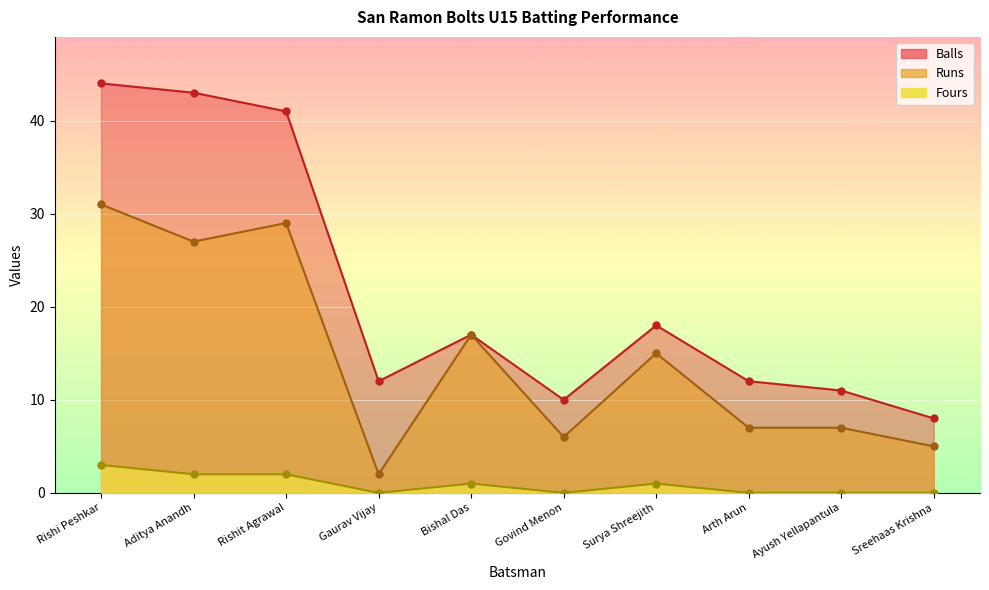

What are all the series names shown in the legend?

Runs, Balls, Fours